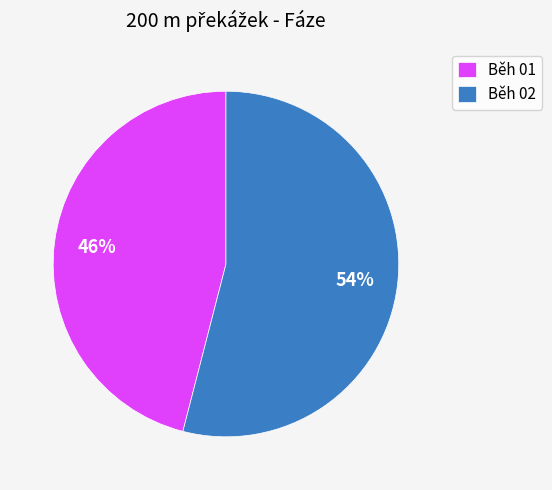

Is there any slice that represents more than half of the pie?

Yes